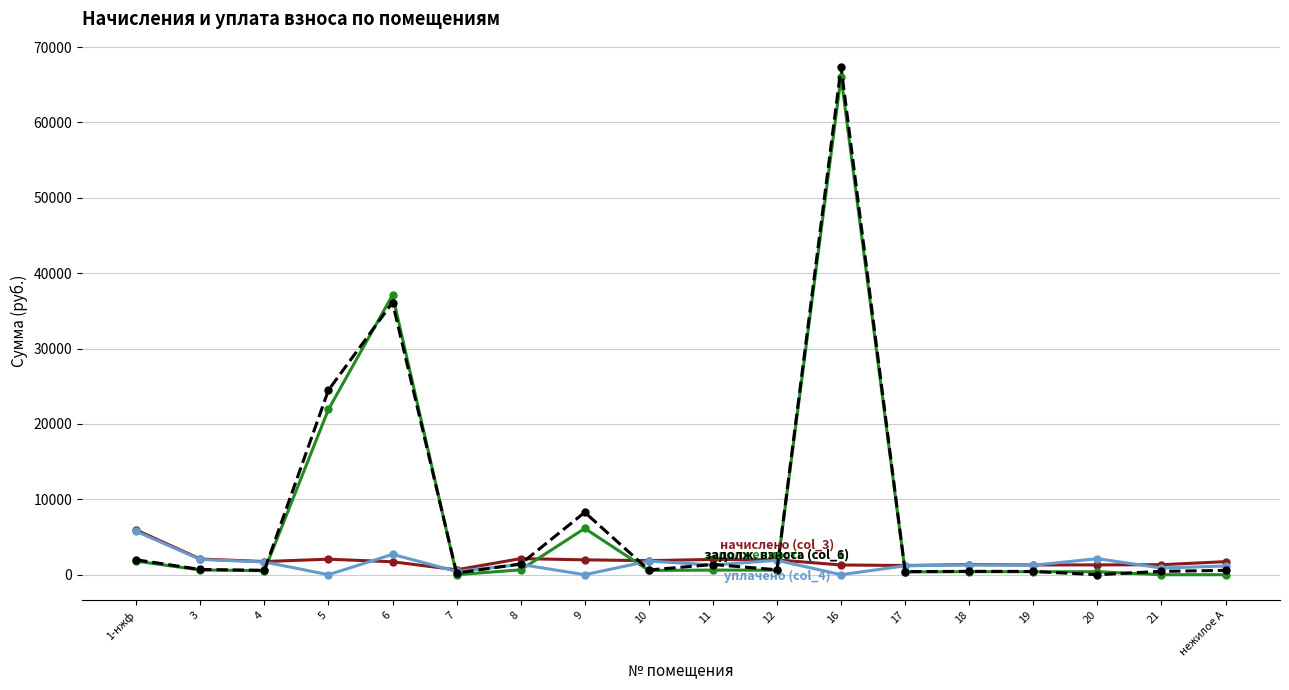

At which category is the sum across all series the highest?

16